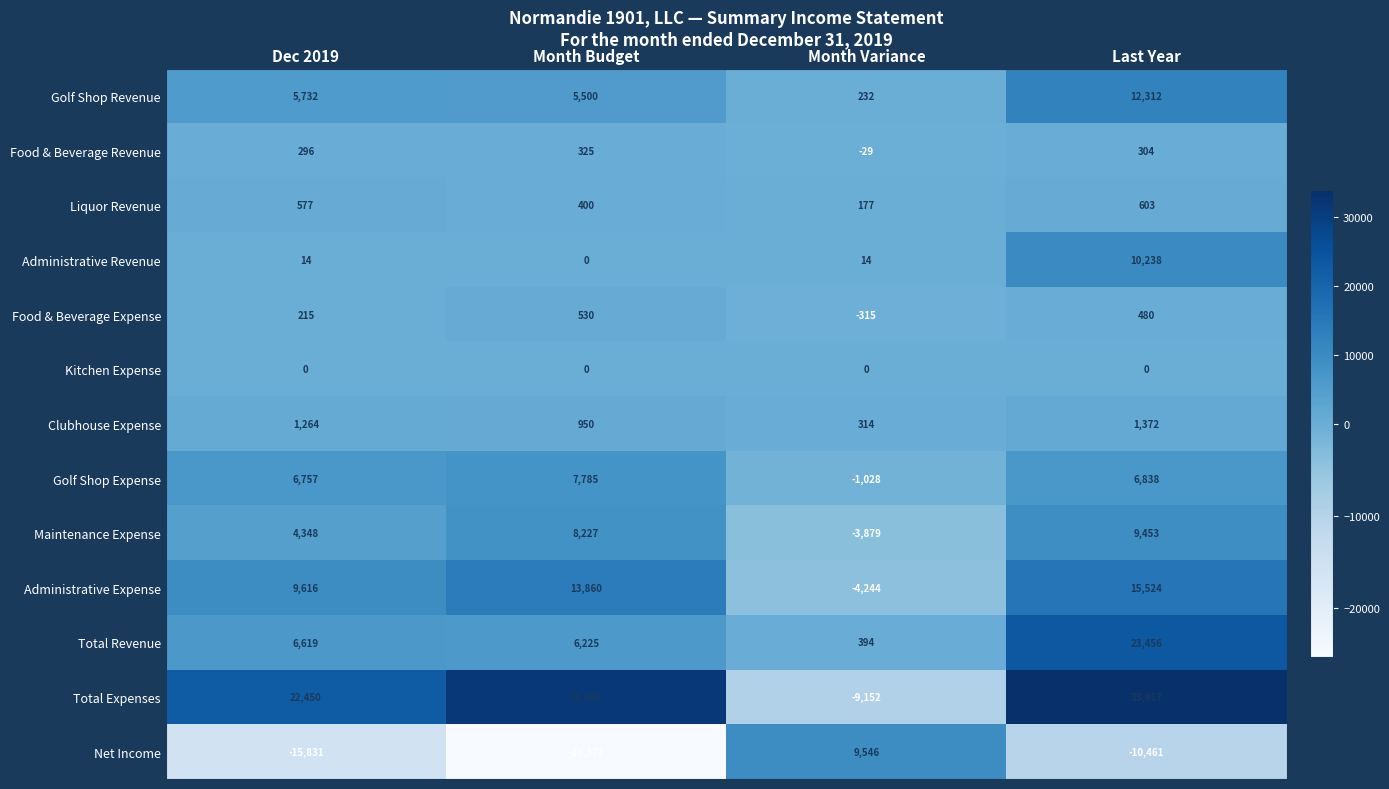

What is the difference between the maximum and minimum values in the Golf Shop Expense series?

8813